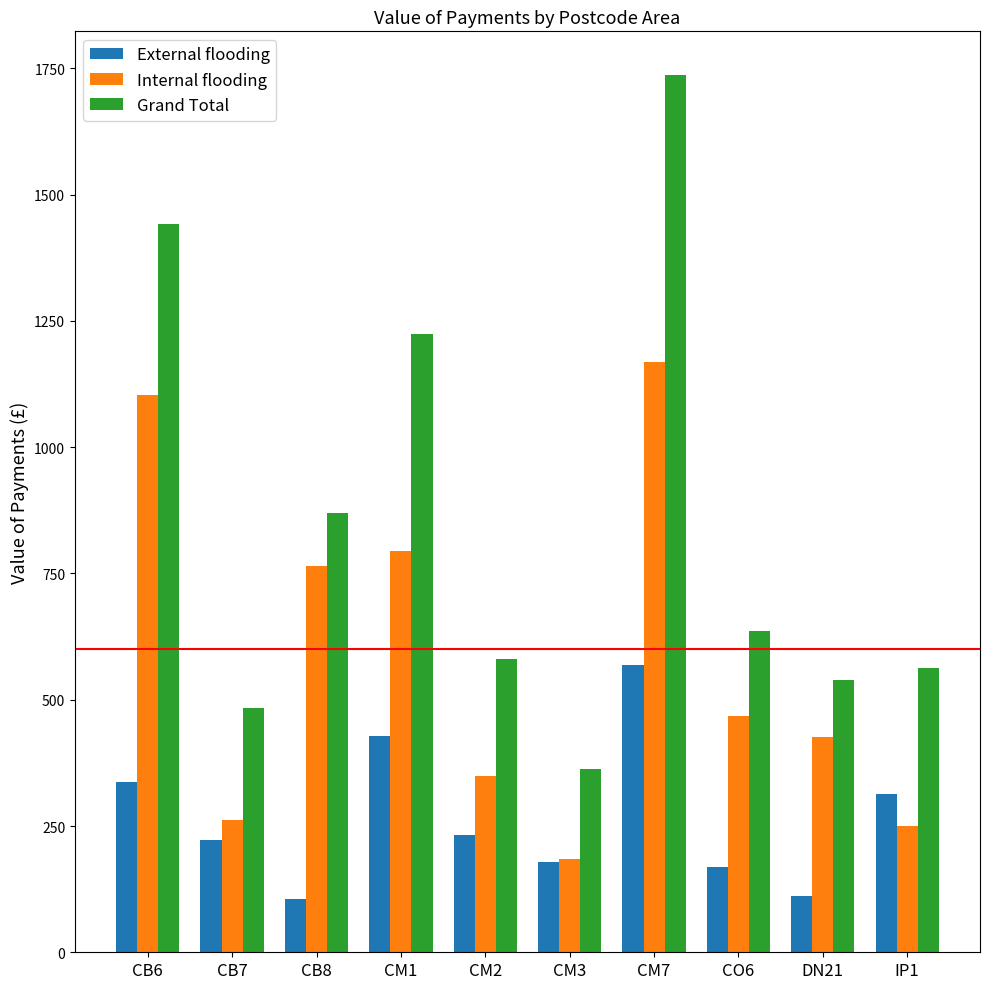

At CM2, list the series in order from largest to smallest.

Grand Total, Internal flooding, External flooding